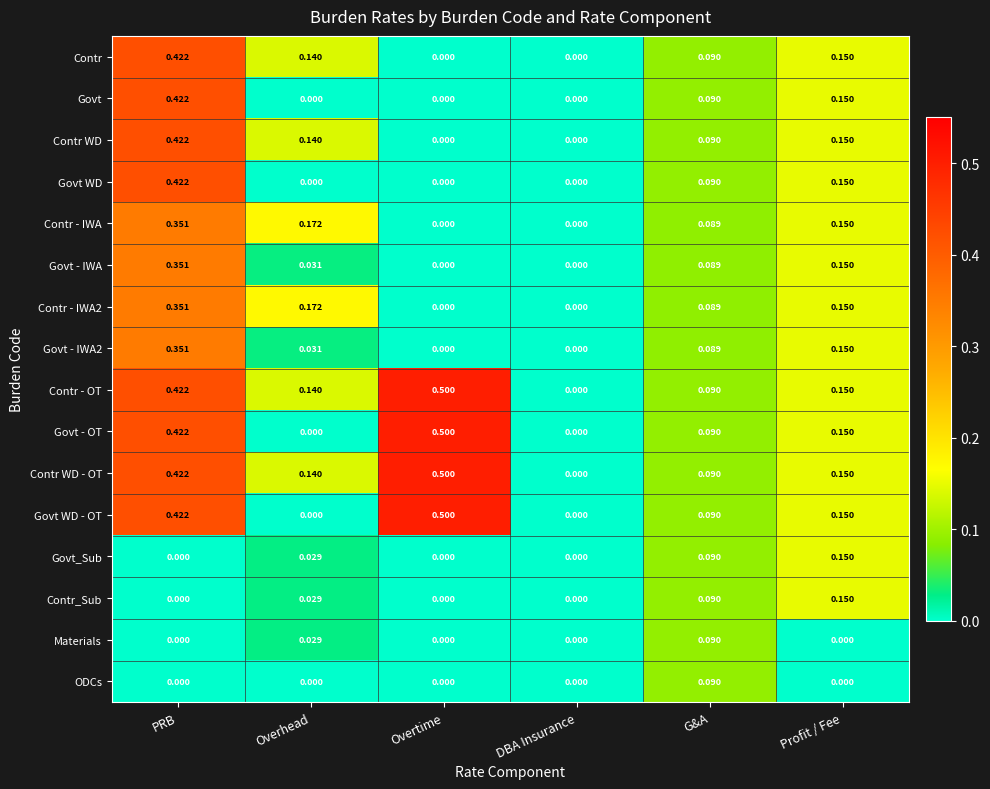

Which category has the highest value in the Contr - OT series?

Overtime